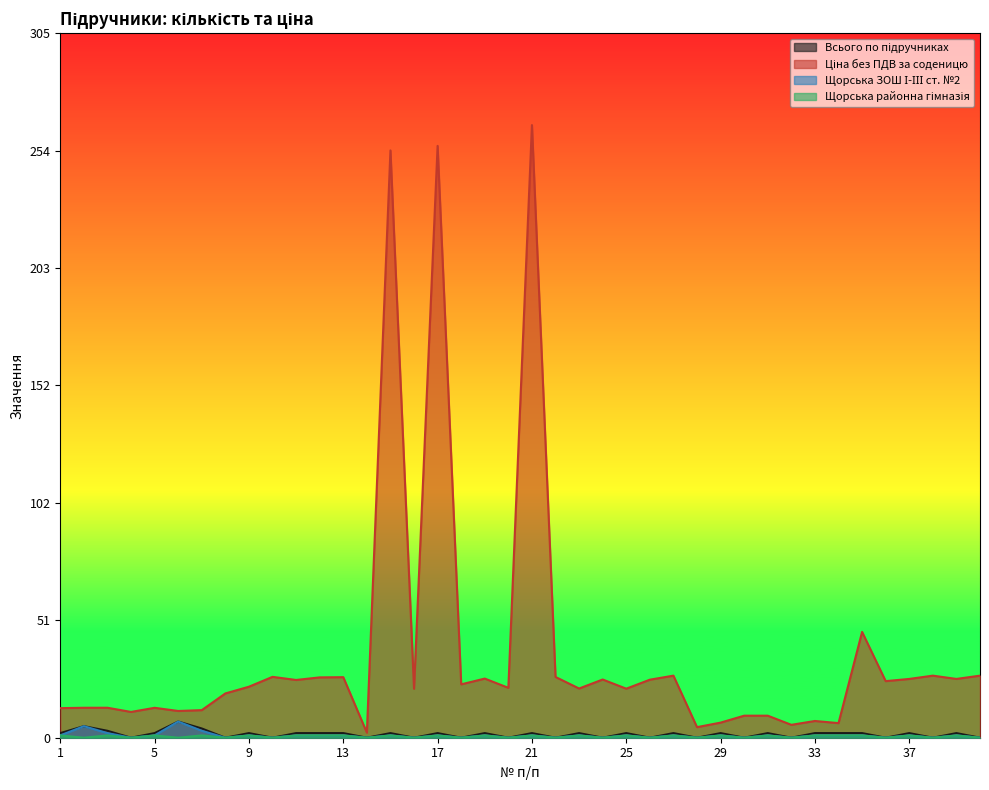

Between 25 and 35, which series saw the biggest shift?

Ціна без ПДВ за соденицю